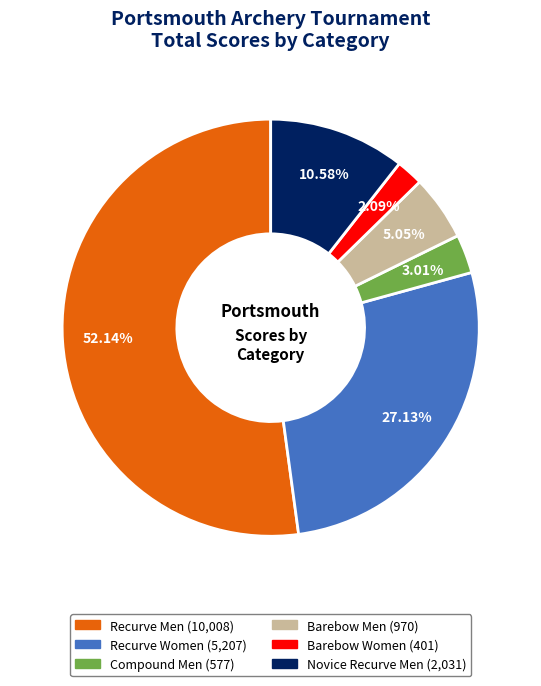

Does any single category account for the majority?

Yes